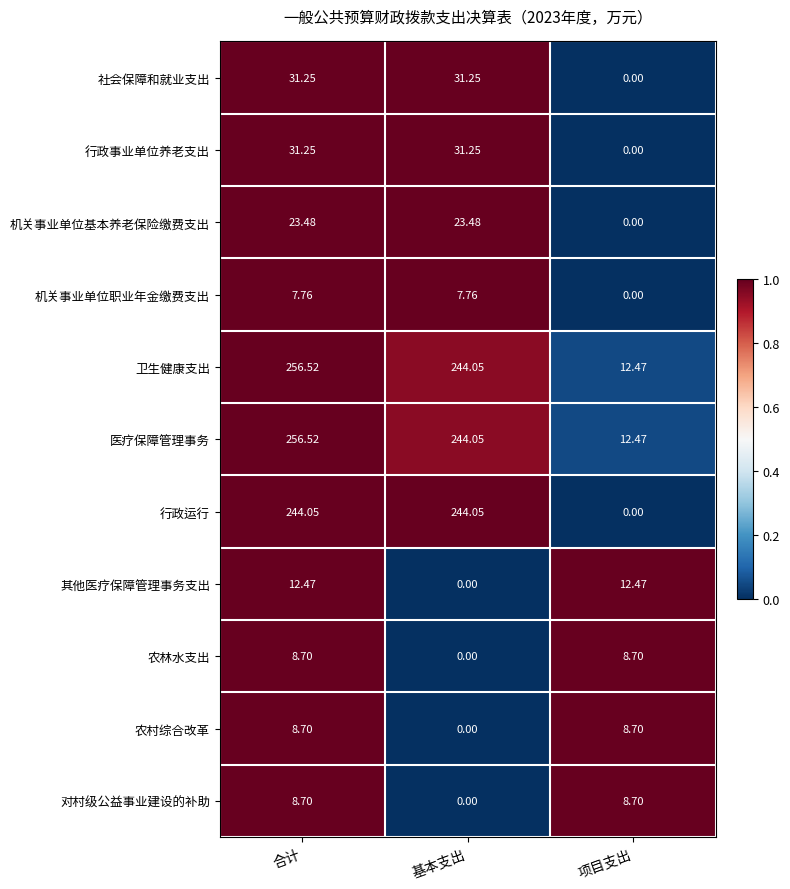

Where is 对村级公益事业建设的补助 nearest to the value 4?

基本支出